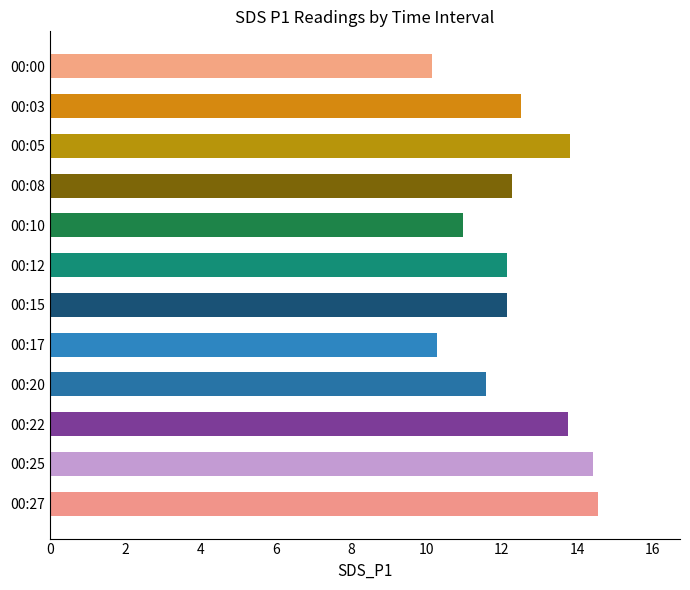

Are the bars horizontal?

Yes